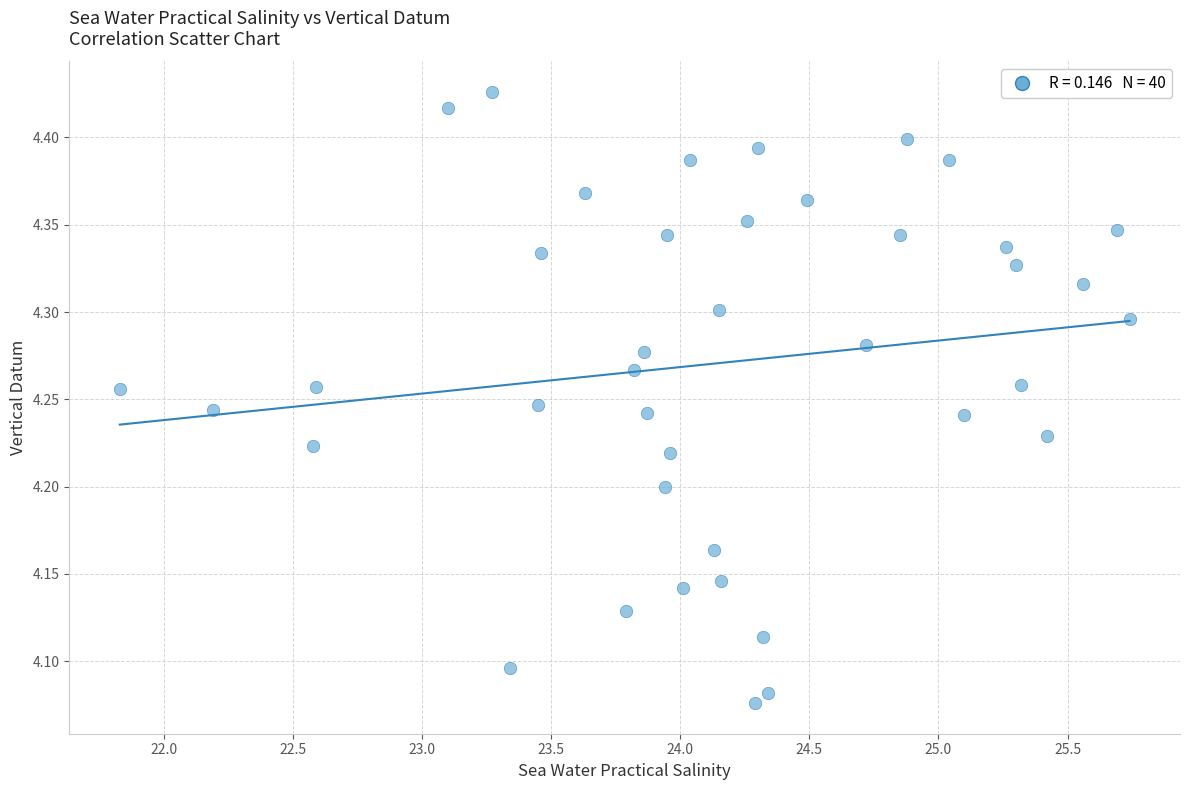

What is the range of X values (max minus min)?

3.9